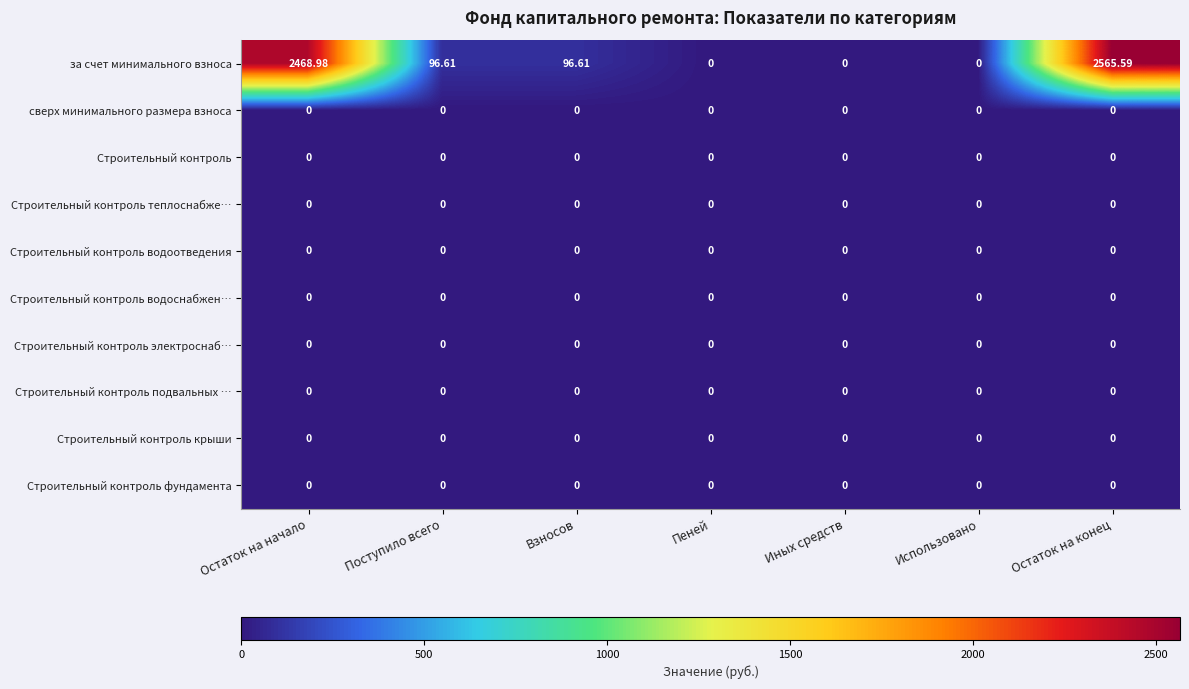

Which label corresponds to the largest value in the chart?

Остаток на конец